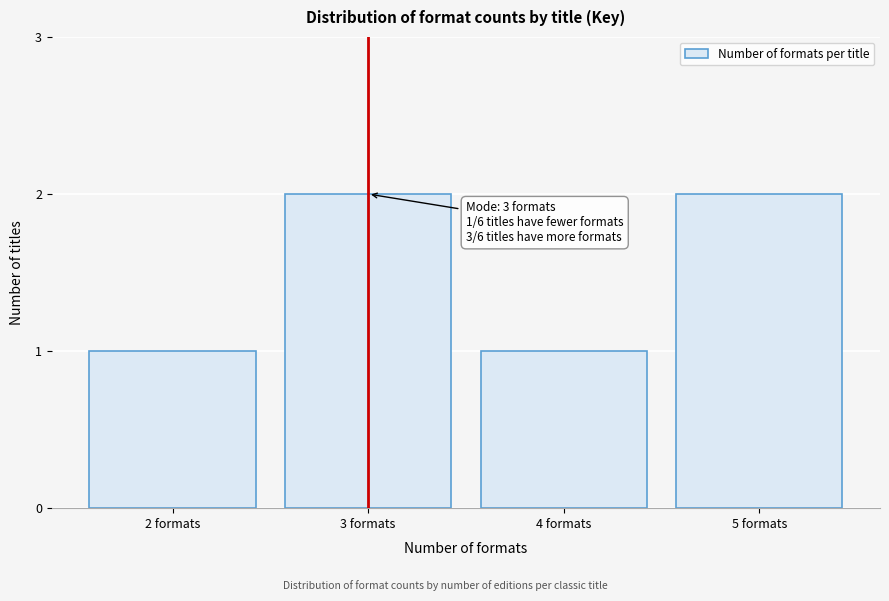

Reading left to right, extract all data points from this chart.

1	2	1	2